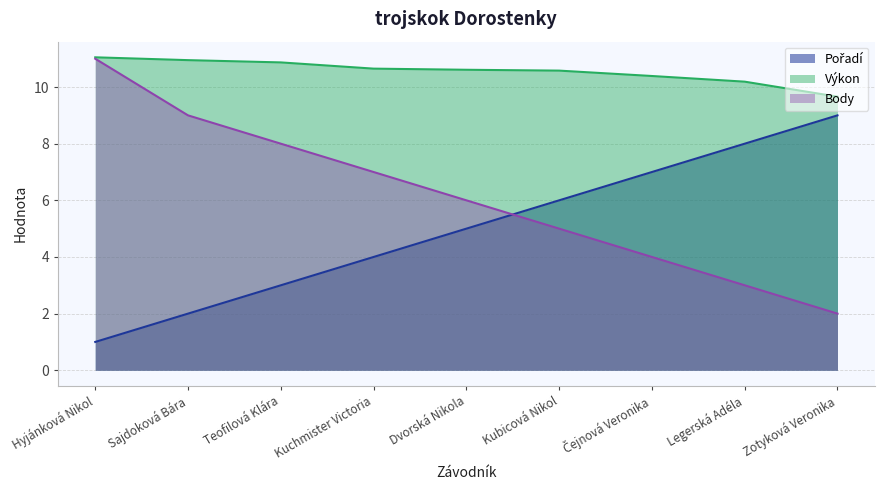

Reading left to right, list all the values displayed in this chart.

Pořadí: 1.0	2.0	3.0	4.0	5.0	6.0	7.0	8.0	9.0
Výkon: 11.1	10.9	10.9	10.7	10.6	10.6	10.4	10.2	9.7
Body: 11.0	9.0	8.0	7.0	6.0	5.0	4.0	3.0	2.0